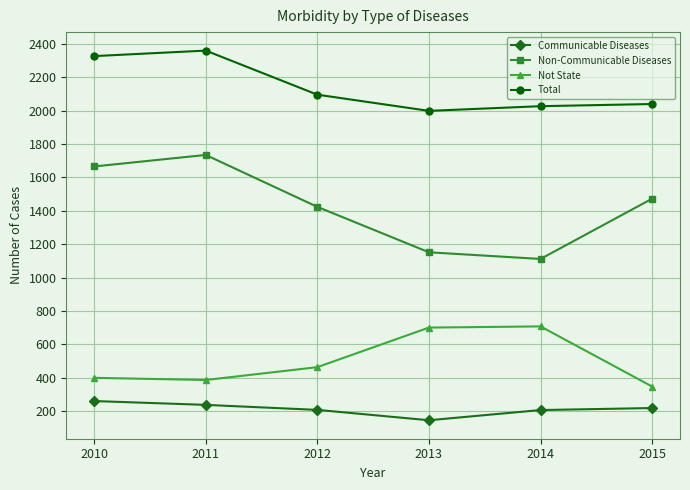

The Not State series shows 319 at 2014. True or false?

False